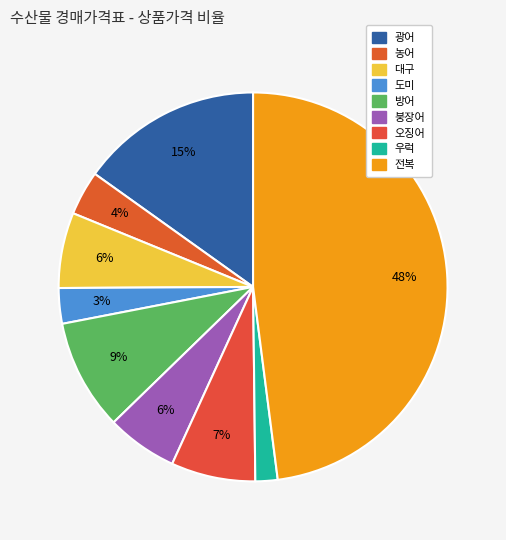

Is 전복 the majority of the pie?

No